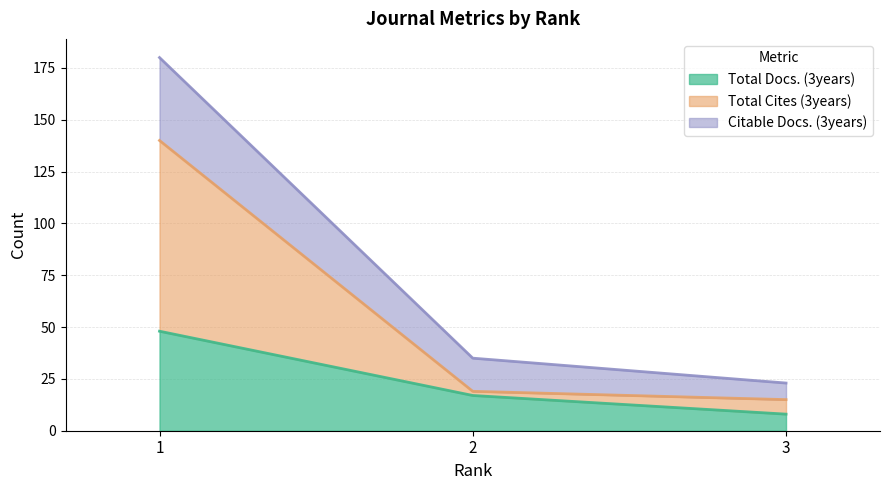

How many series are shown in this chart?

3